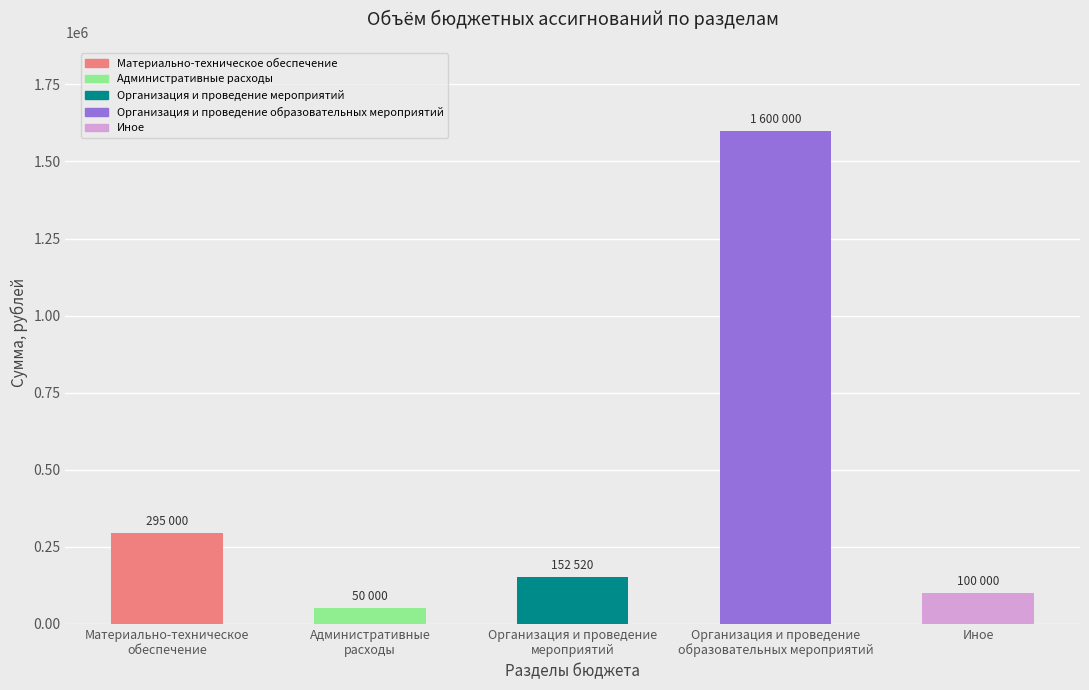

What position from the right is Иное?

1